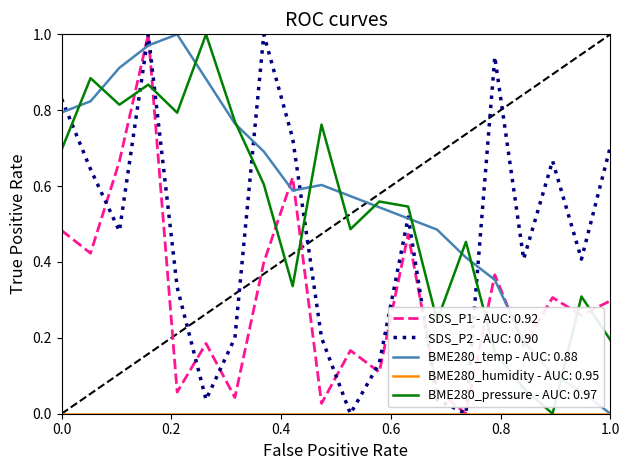

After their last crossing, which series has the higher values: BME280_pressure - AUC: 0.97 or SDS_P2 - AUC: 0.90?

SDS_P2 - AUC: 0.90